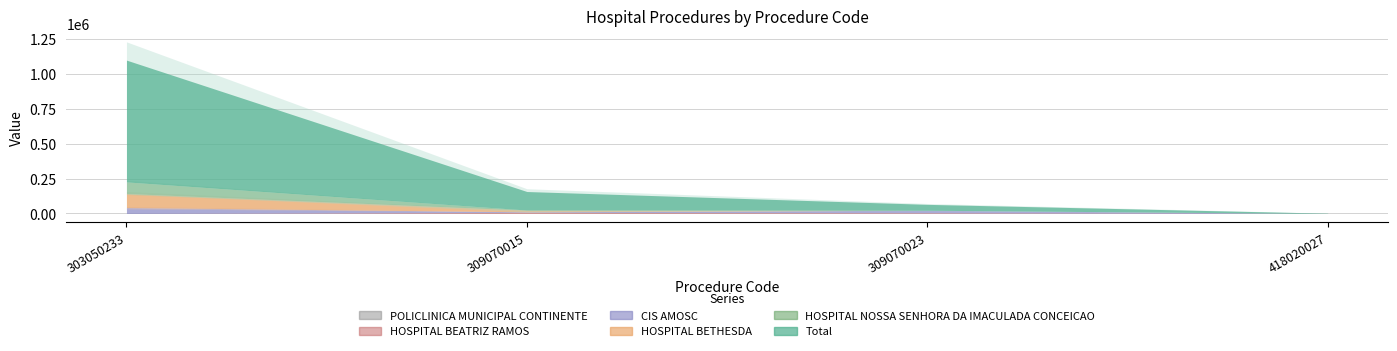

List the series in order of their peak value, lowest first.

POLICLINICA MUNICIPAL CONTINENTE, HOSPITAL BEATRIZ RAMOS, CIS AMOSC, HOSPITAL NOSSA SENHORA DA IMACULADA CONCEICAO, HOSPITAL BETHESDA, Total